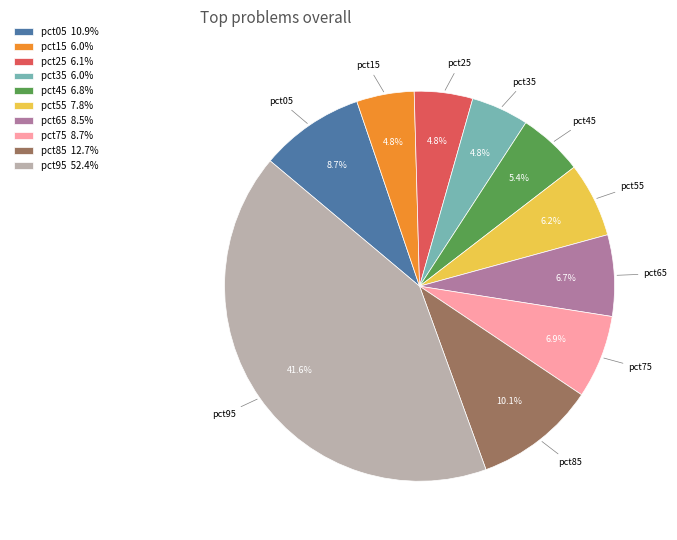

To the nearest percent, what is the difference between the pct25 and pct85 slice percentages?

5%